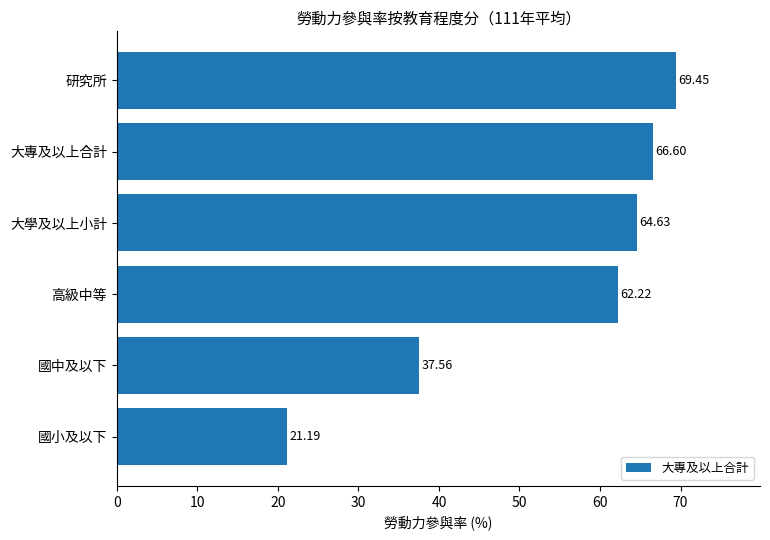

Which label corresponds to the largest value in the chart?

研究所